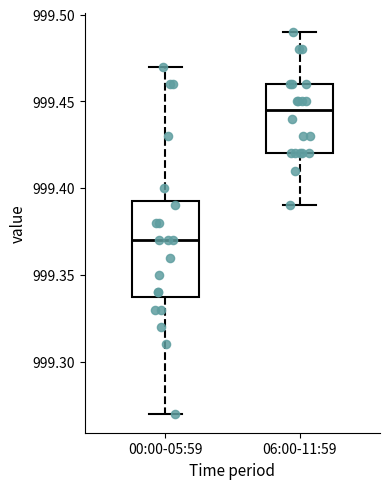

Which box's median line is the highest?

06:00-11:59